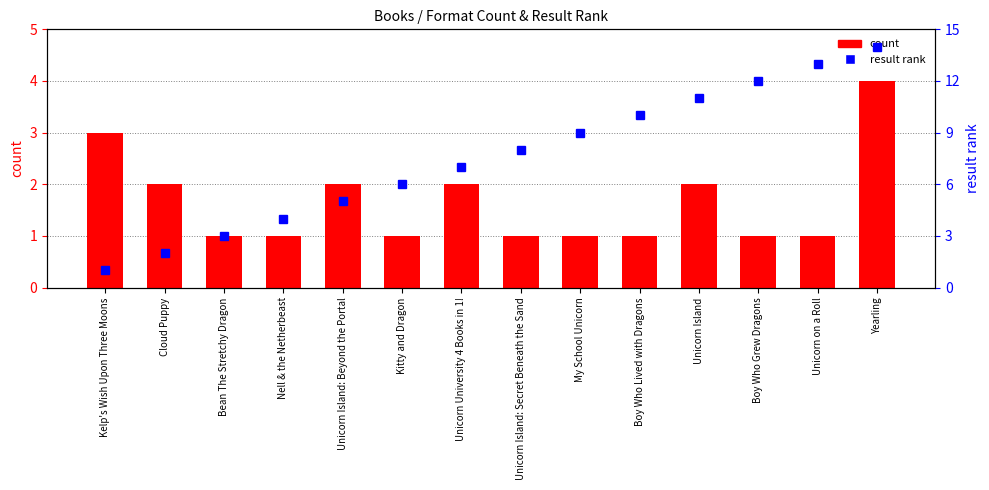

What is the minimum value shown in the chart?

1